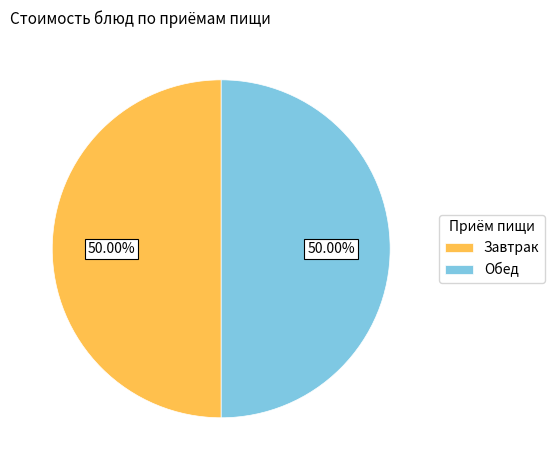

What is the ratio of the value at Обед to the value at Завтрак?

1.0